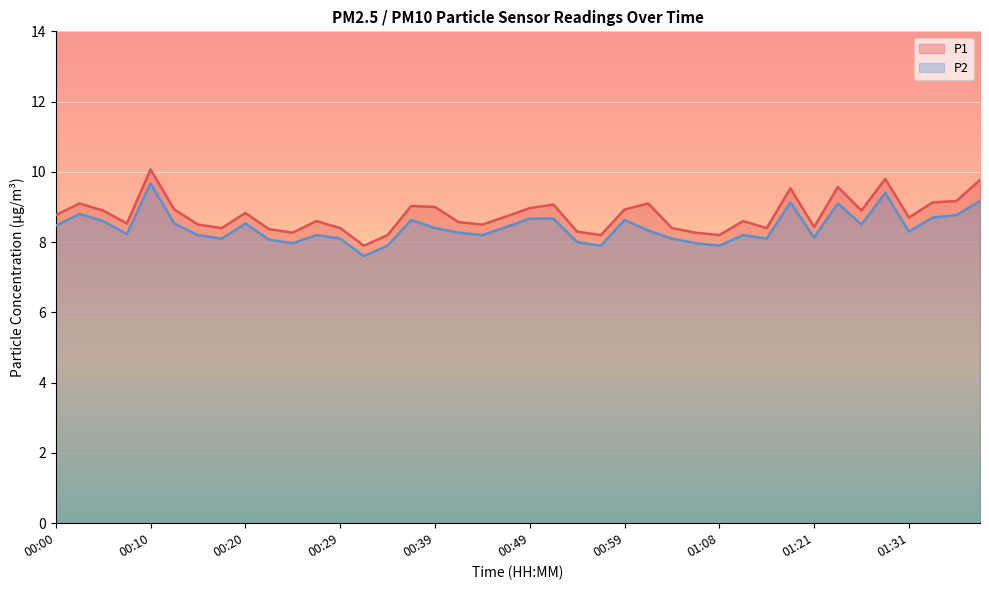

Is the value of P1 at 00:20 greater than the value of P2 at 01:23?

No